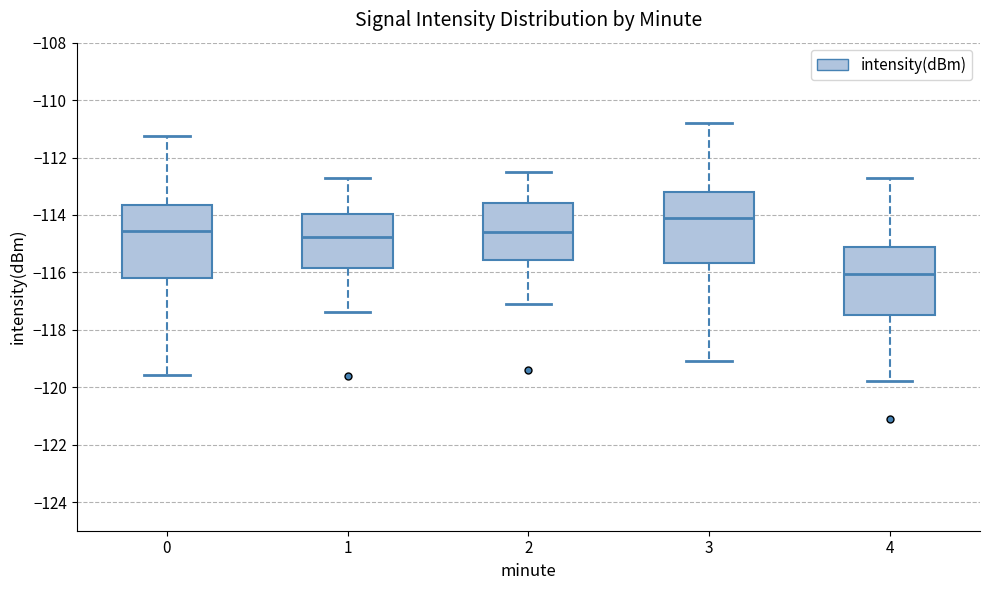

Reading left to right, transcribe this box plot: for each box, give where its median line is, the range the box spans, and where its two whiskers end, as read against the y-axis. The values are not printed on the chart, so give them approximately, as read against the axis.

0: median -114.6, box -116.2 to -113.6, whiskers -119.6 to -111.2
1: median -114.8, box -115.8 to -114.0, whiskers -117.4 to -112.6
2: median -114.6, box -115.6 to -113.6, whiskers -117.0 to -112.4
3: median -114.0, box -115.6 to -113.2, whiskers -119.0 to -110.8
4: median -116.0, box -117.4 to -115.2, whiskers -119.8 to -112.6